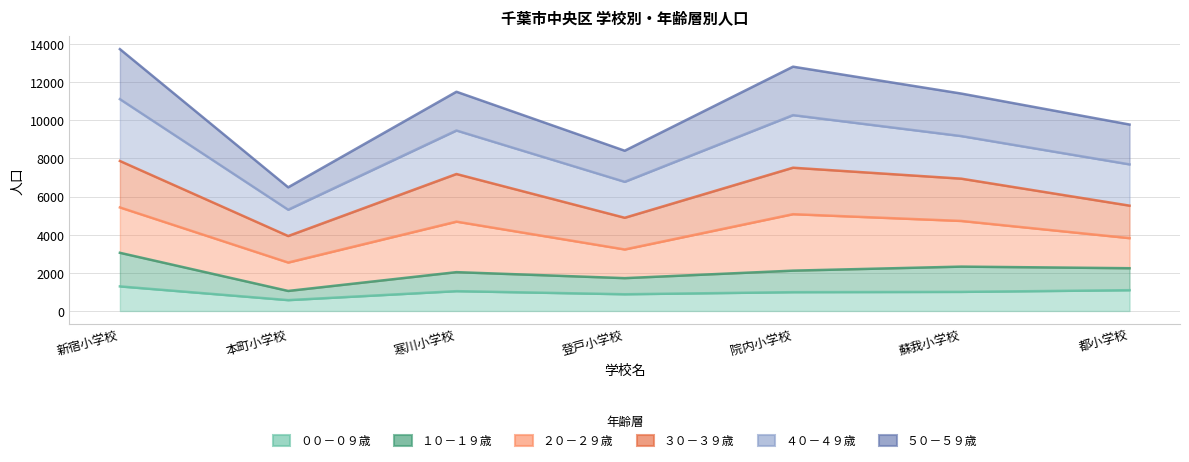

Where does the ４０－４９歳 series first go above 9167?

新宿小学校